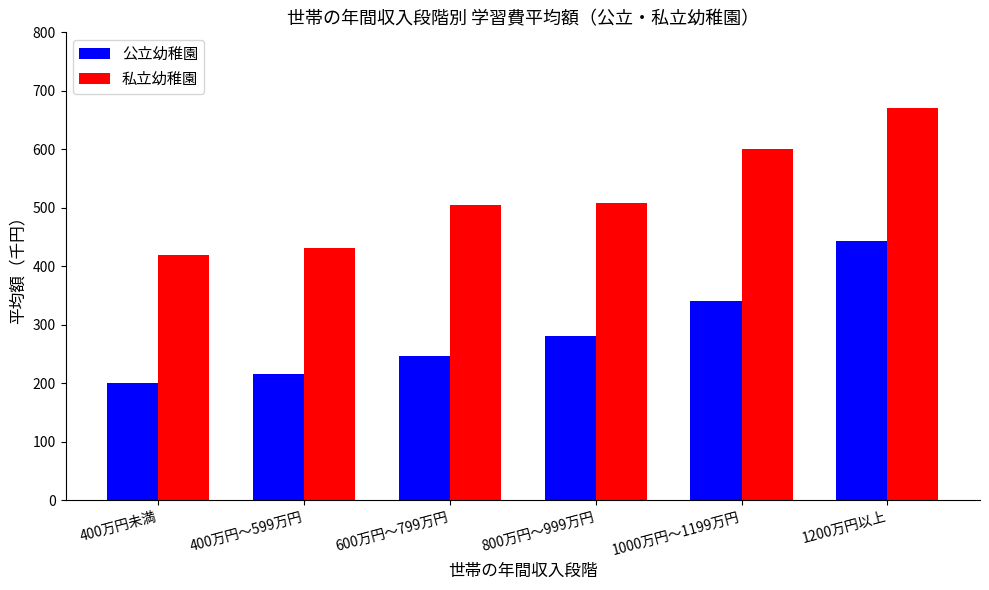

What is the spread (max minus min) of values at 400万円～599万円?

216